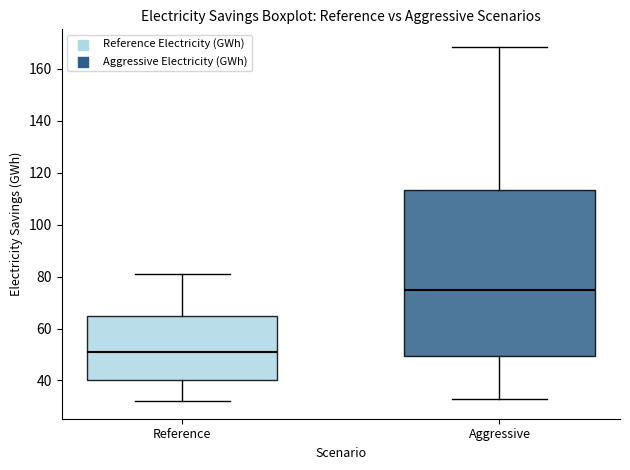

Reading left to right, transcribe this box plot: for each box, give where its median line is, the range the box spans, and where its two whiskers end, as read against the y-axis. The values are not printed on the chart, so give them approximately, as read against the axis.

Reference: median 52, box 40 to 64, whiskers 32 to 80
Aggressive: median 74, box 50 to 114, whiskers 34 to 168